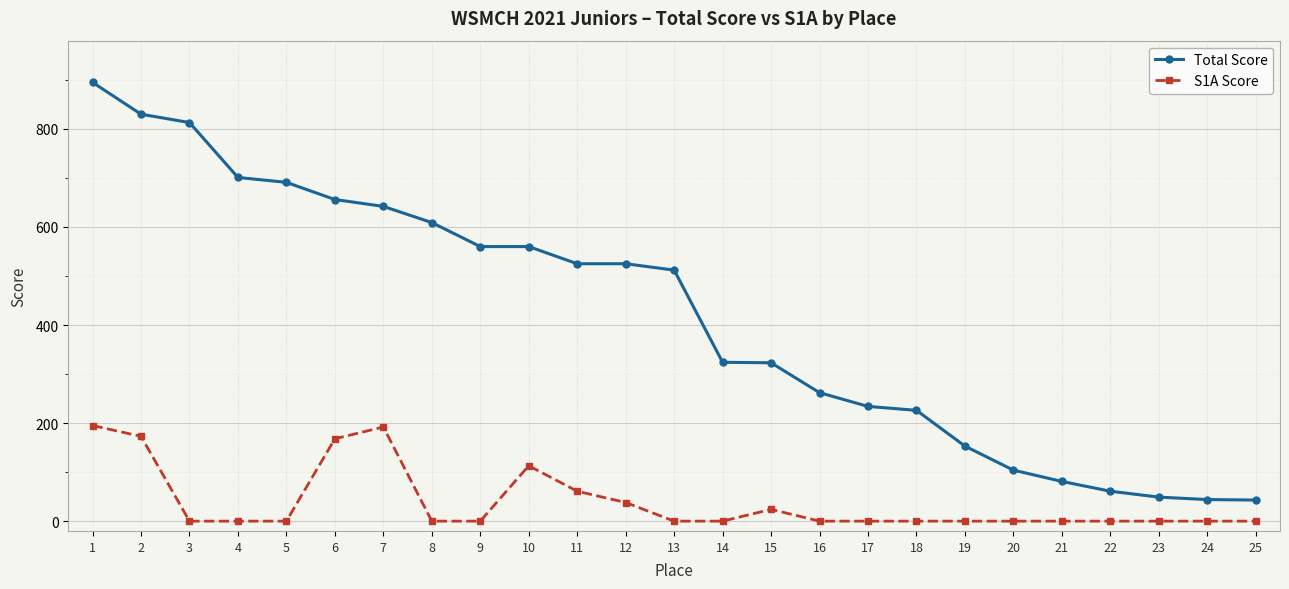

What is the difference between the Total Score values at 9 and 6?

96